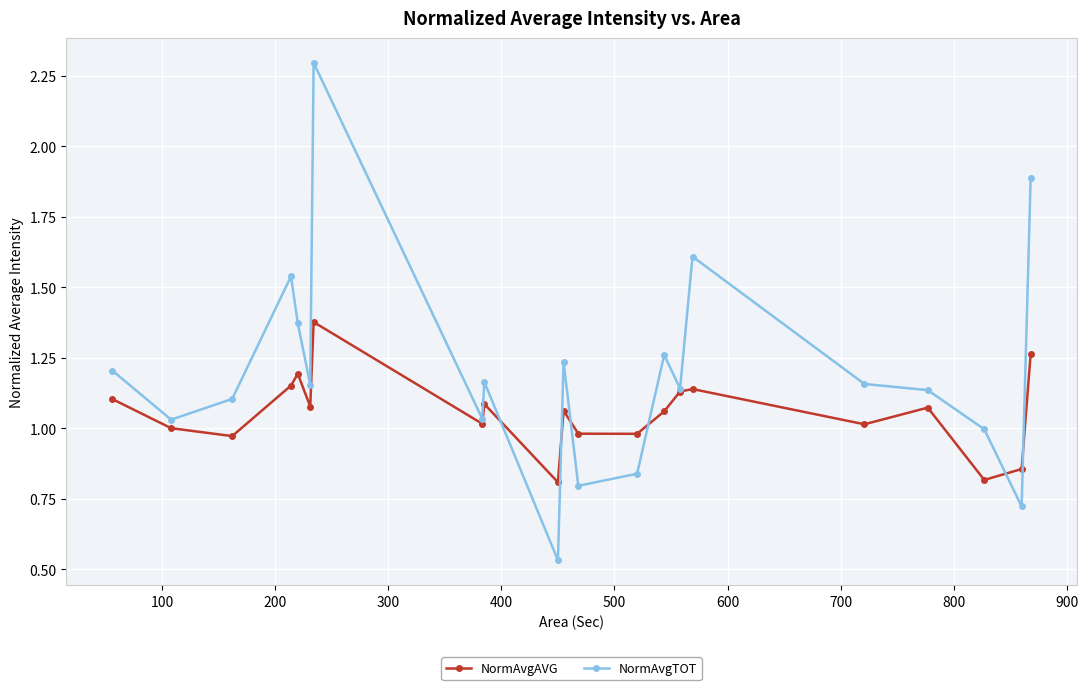

List the series in order of their overall mean, lowest first.

NormAvgAVG, NormAvgTOT